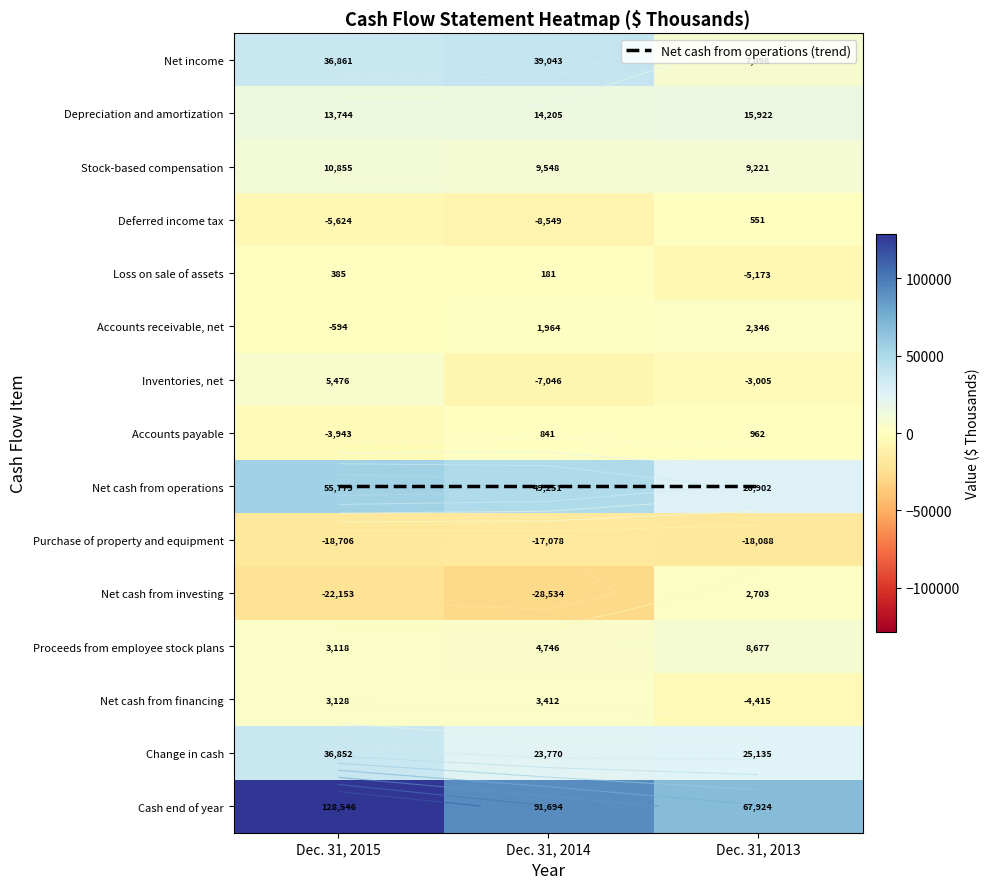

List the series in order of their peak value, lowest first.

Purchase of property and equipment, Loss on sale of assets, Deferred income tax, Accounts payable, Accounts receivable, net, Net cash from investing, Net cash from financing, Inventories, net, Proceeds from employee stock plans, Stock-based compensation, Depreciation and amortization, Change in cash, Net income, Net cash from operations, Cash end of year